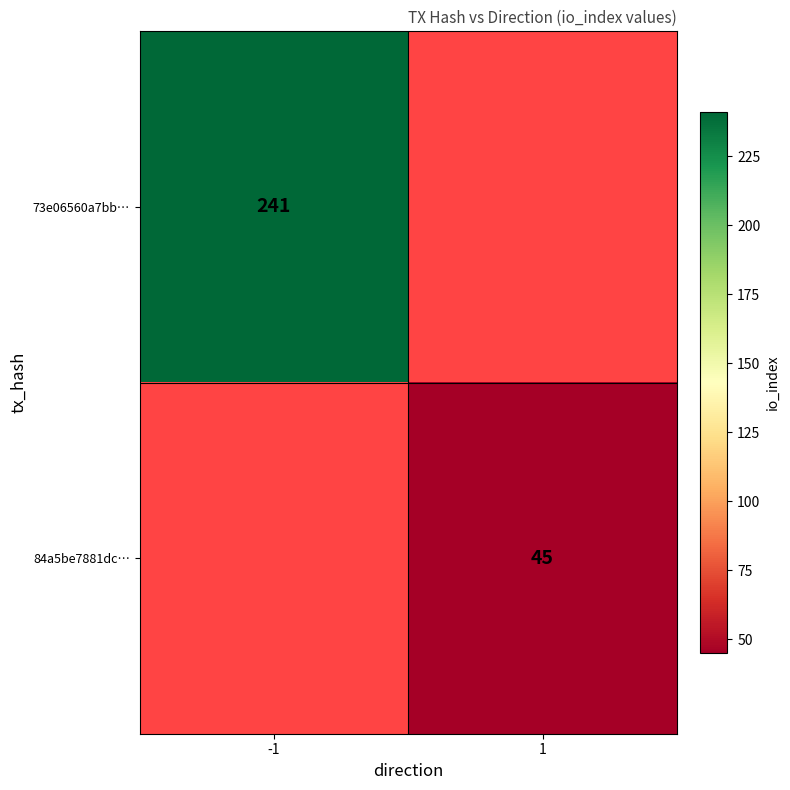

True or false: 84a5be7881dc… has a value of 22 at 1.

False